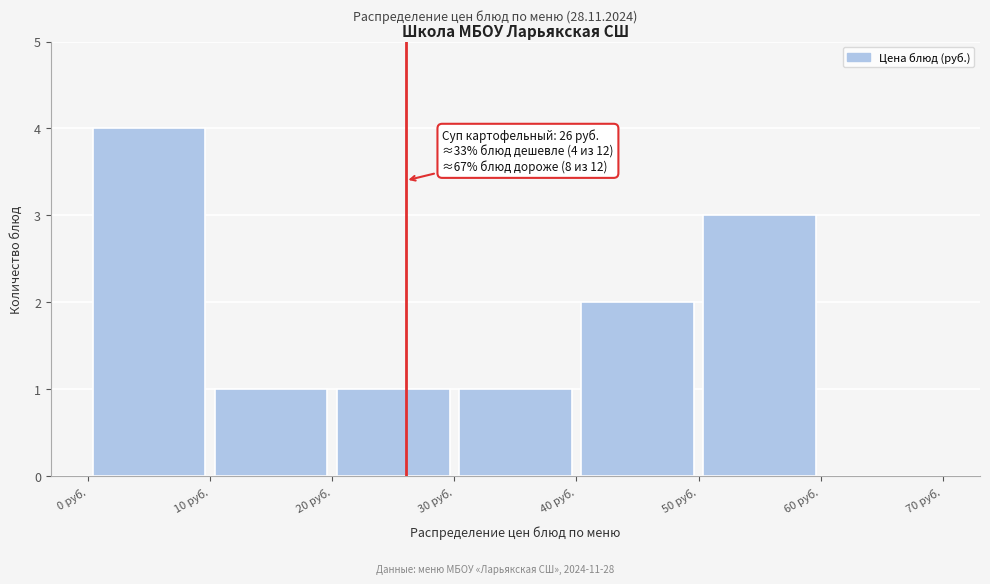

Over which range of the x-axis is the bar tallest?

0 to 10